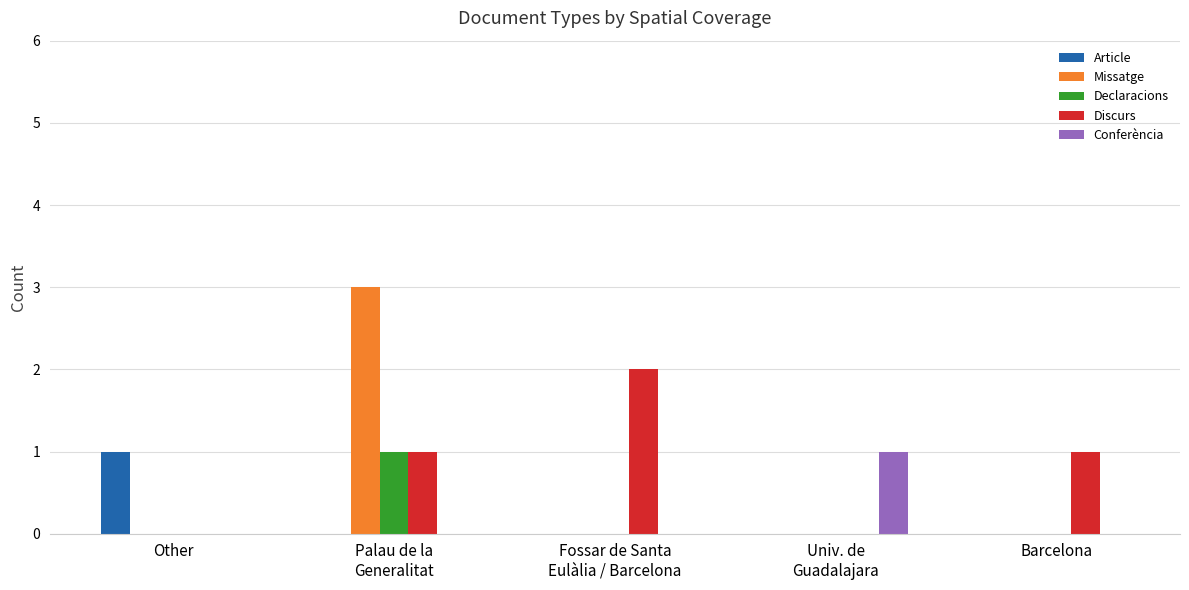

What is the maximum value shown in the chart?

3